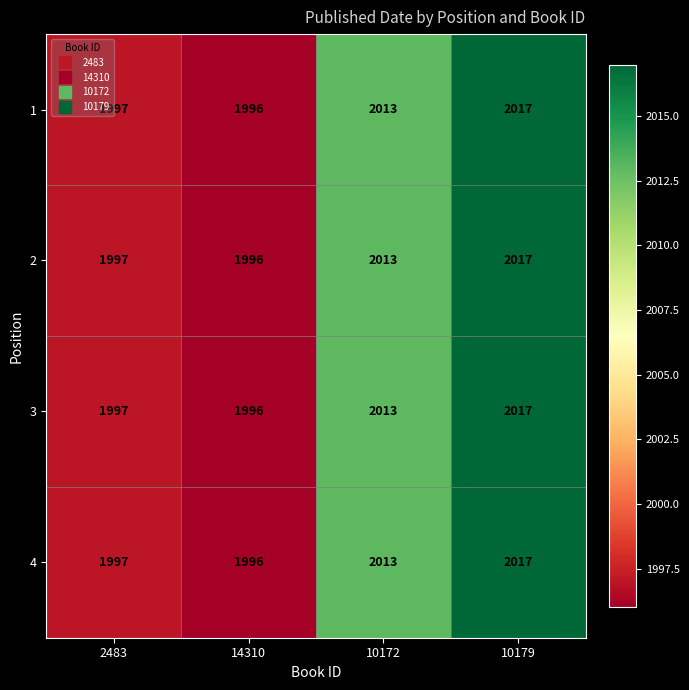

At which label does 2 reach its minimum?

14310